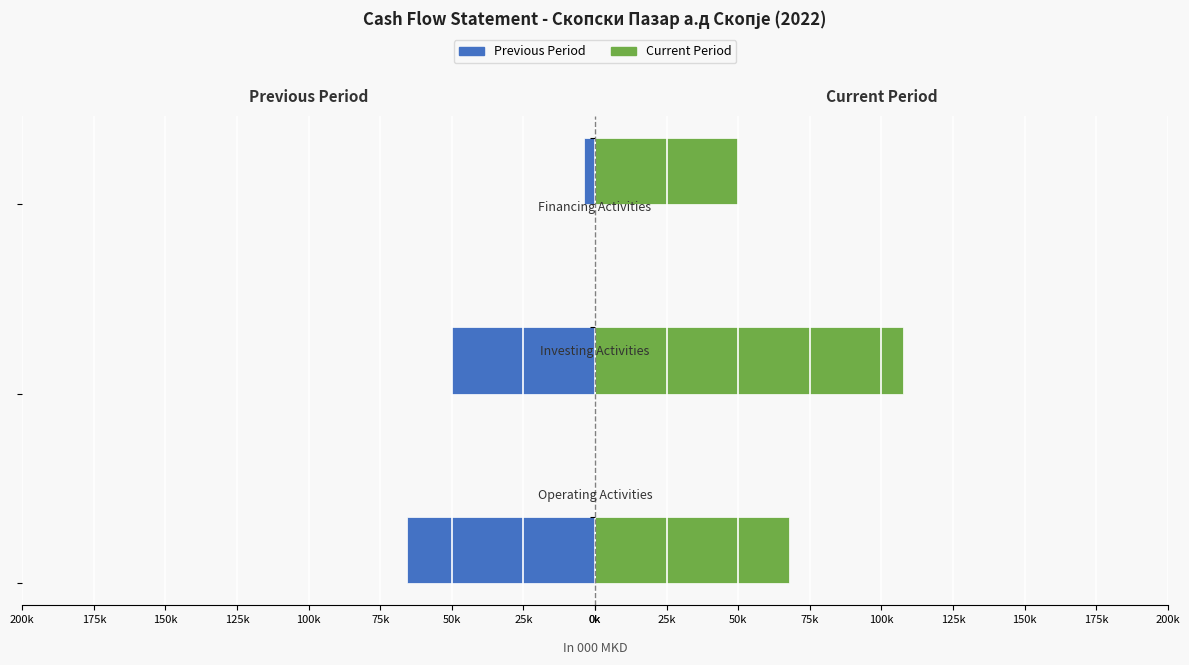

True or false: Current Period has a value of 85393 at 50k.

False